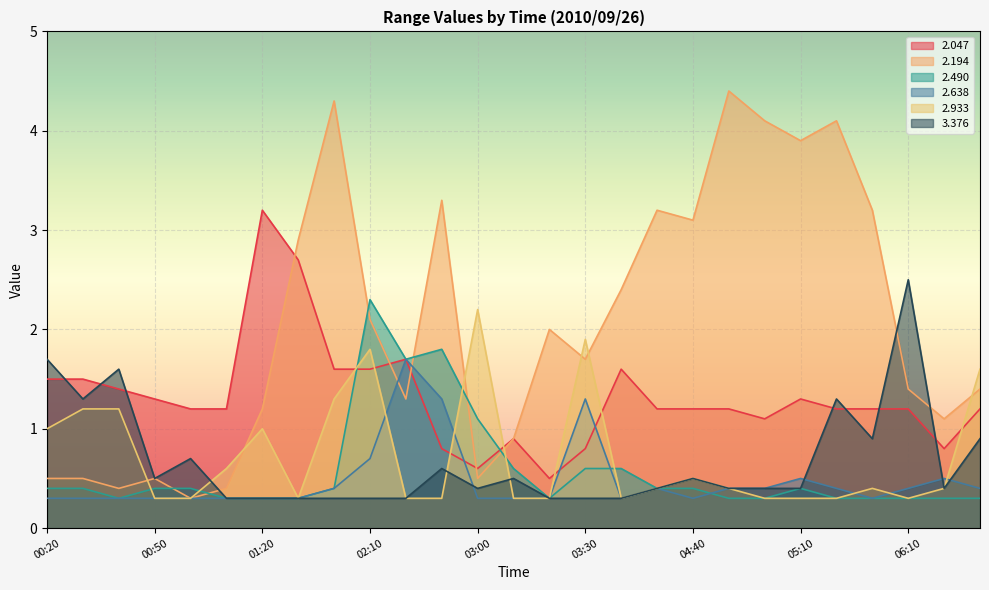

Is it true that   2.490 equals 0.3 at 01:20?

True